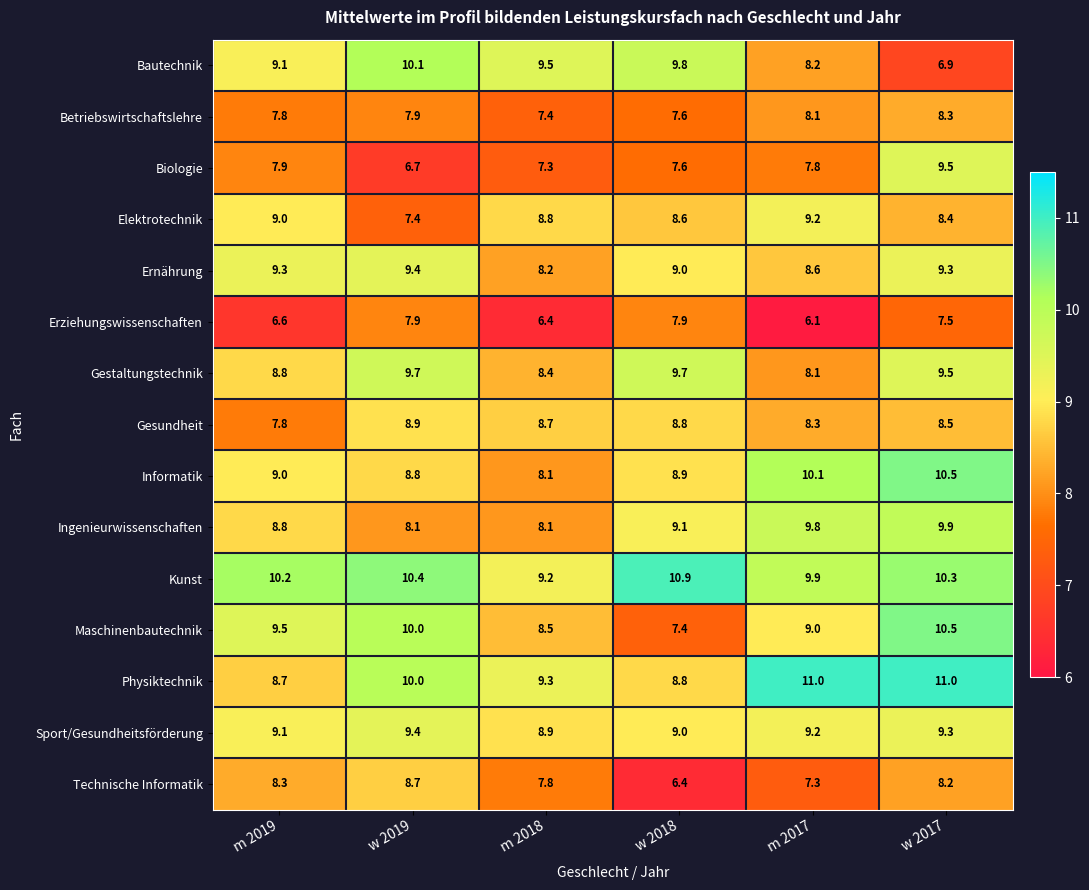

At which category is the sum across all series the highest?

w 2017